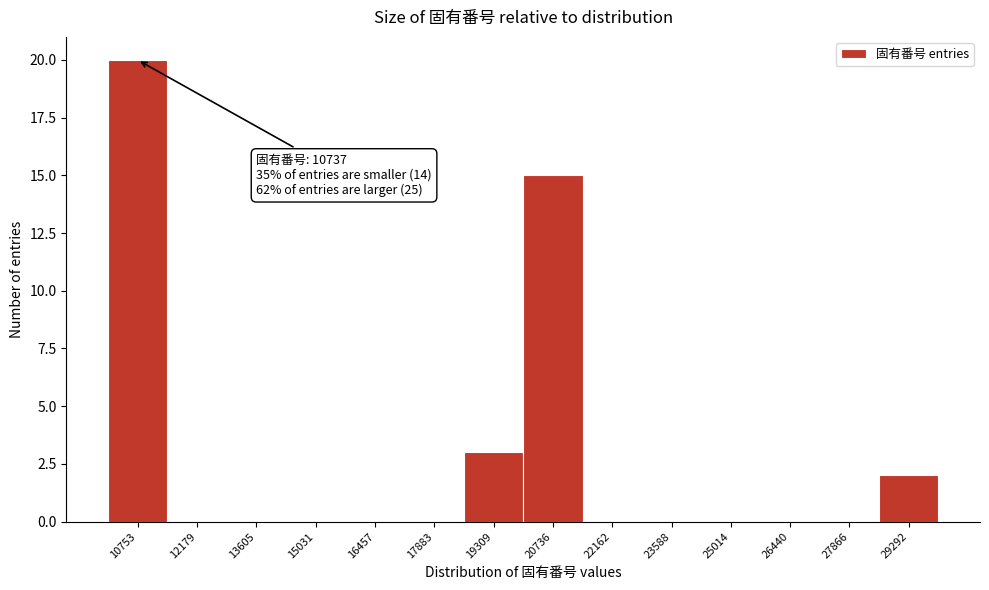

Which range on the x-axis has the tallest bar?

10000 to 11400